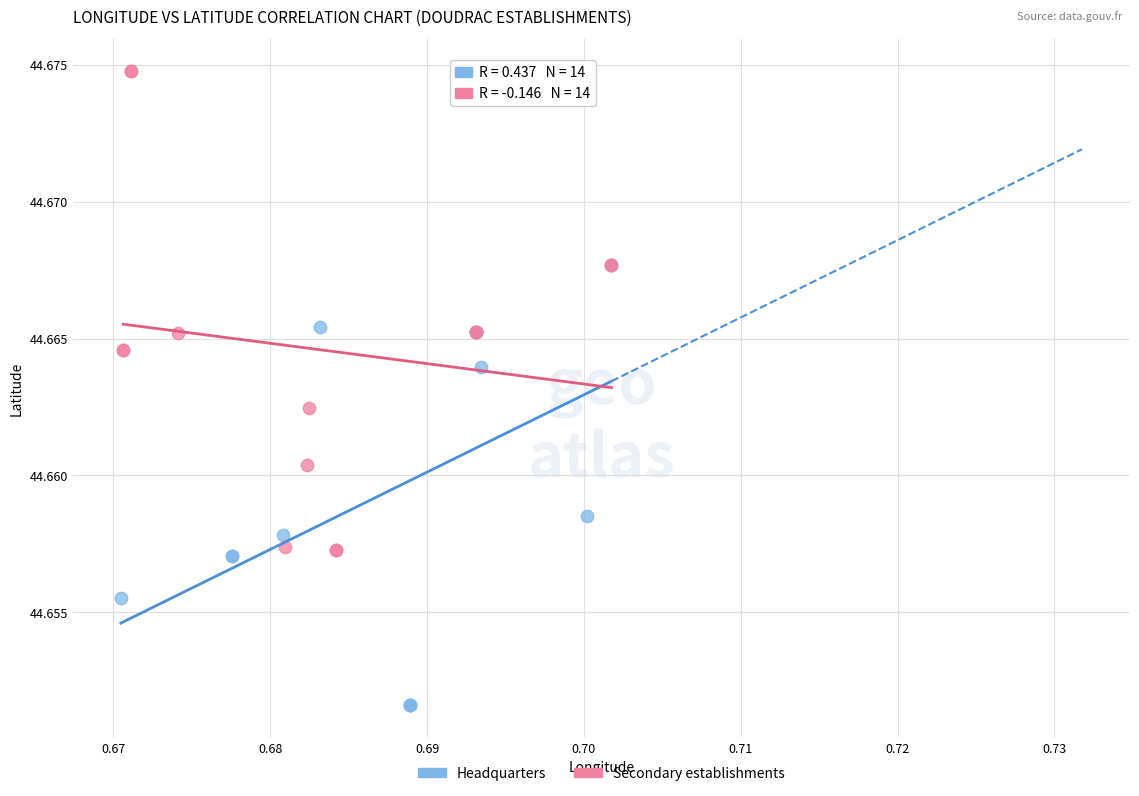

Which series reaches the minimum Y coordinate?

Headquarters